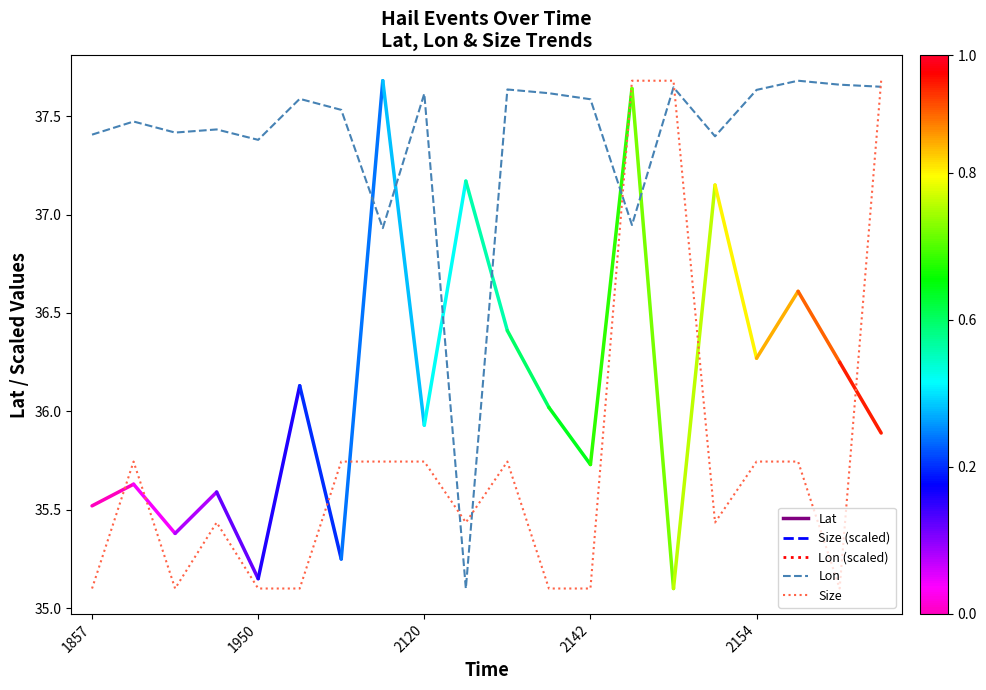

Which series has the largest total across all categories?

Lon